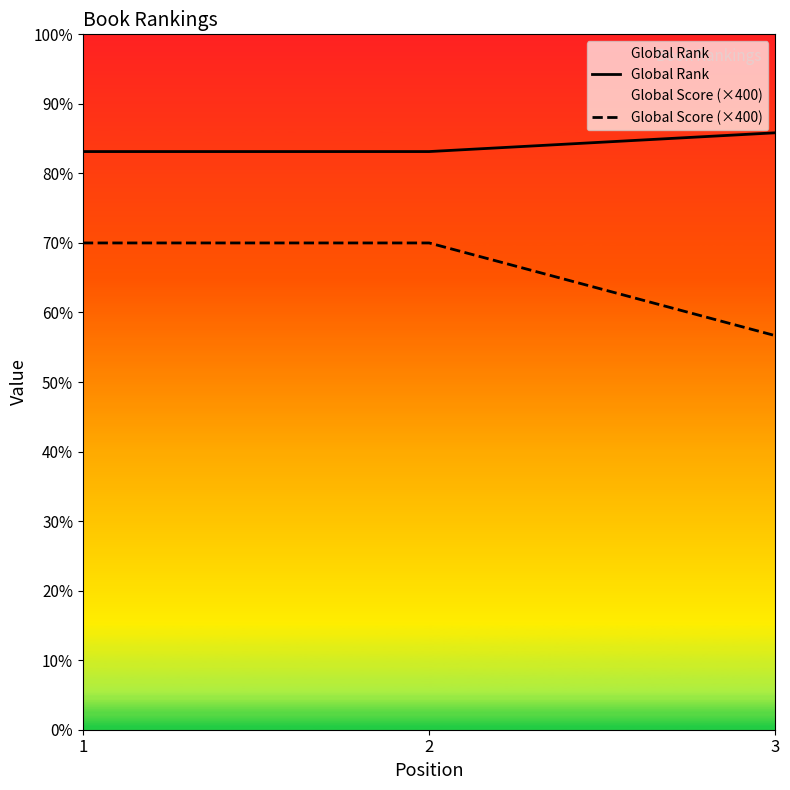

Reading left to right, extract all data points from this chart.

Global Rank: 9977	9977	10301
Global Score (×400): 8400	8400	6800